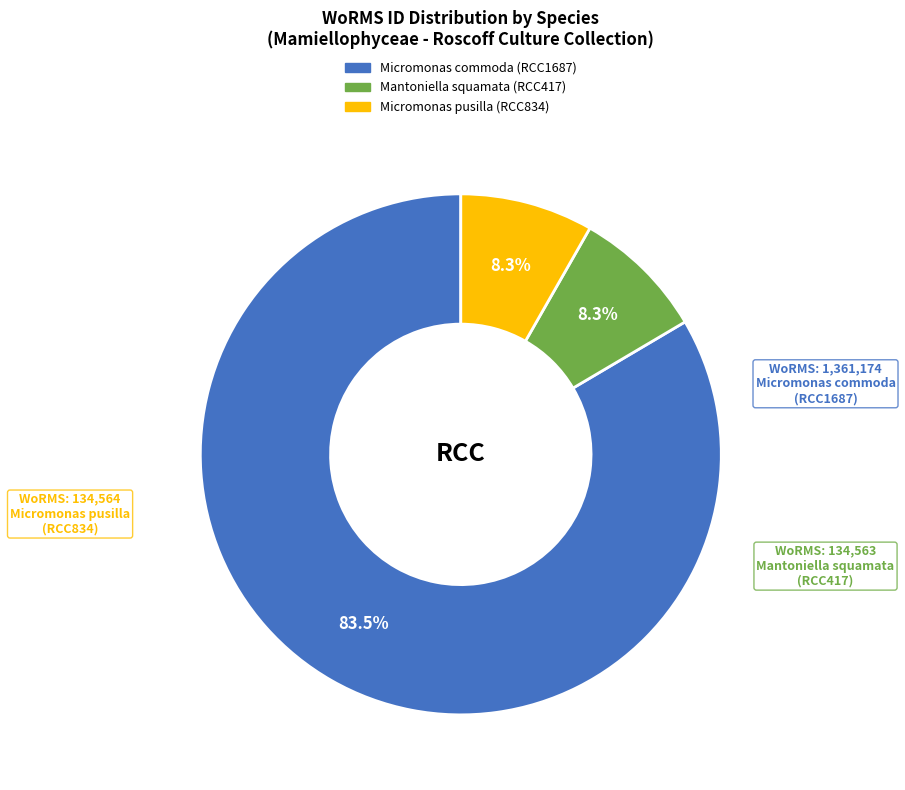

Which category has the biggest portion of the pie?

Micromonas commoda (RCC1687)